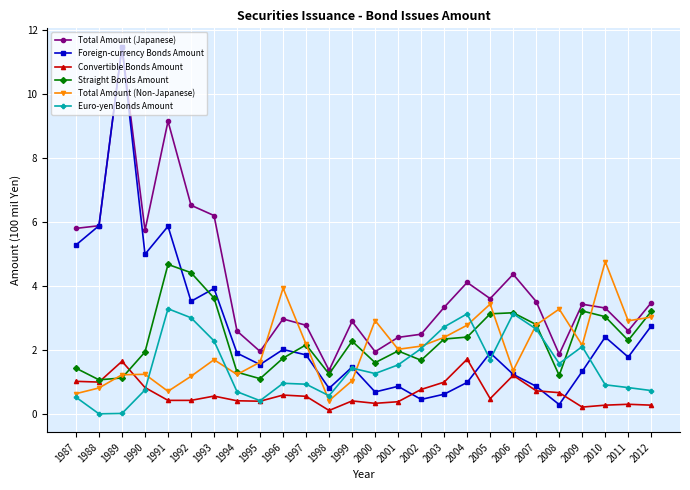

Which series has the largest range (max minus min)?

Foreign-currency Bonds Amount